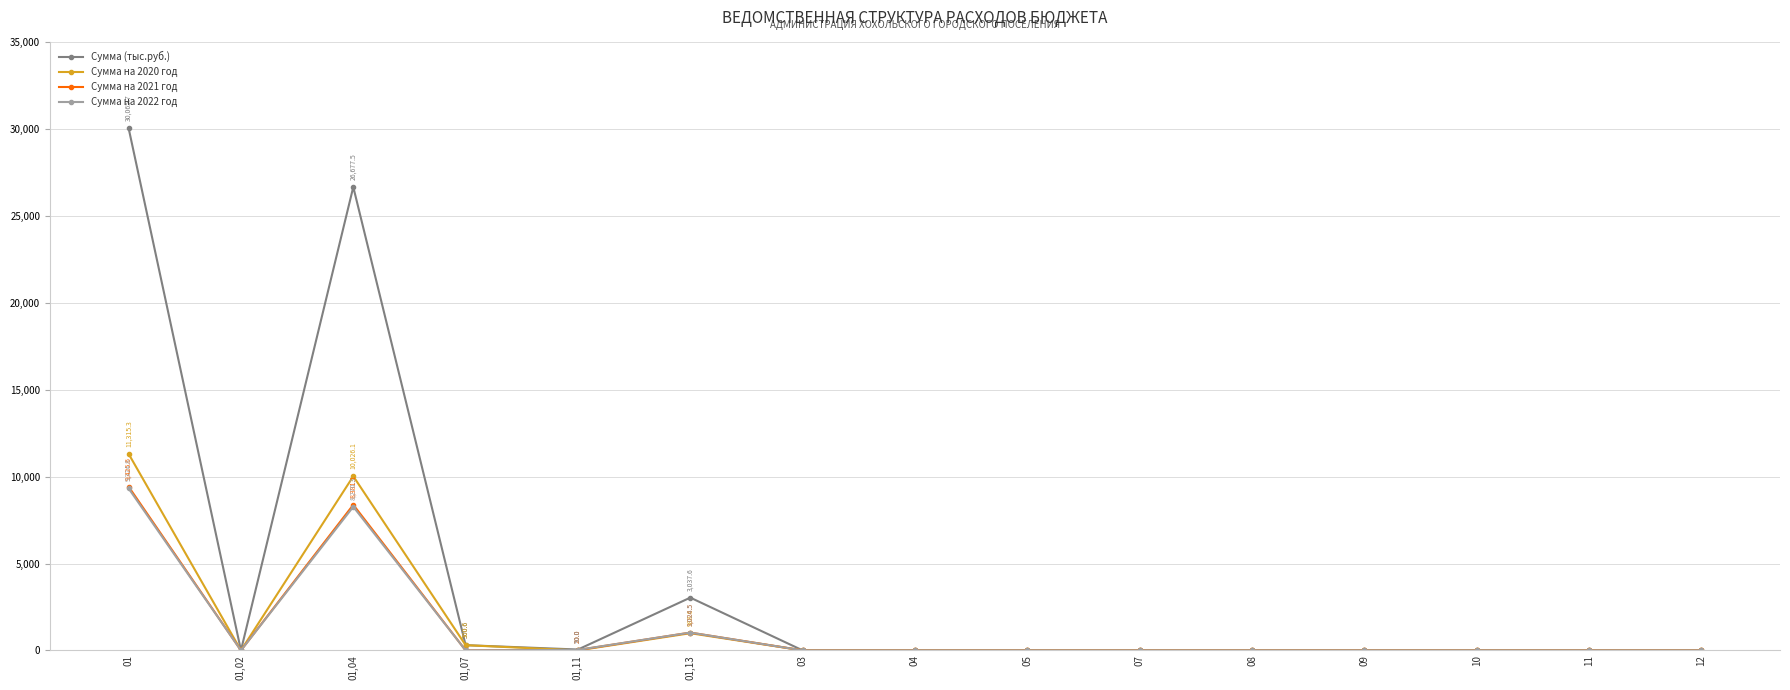

Which series changed the most between 01 and 07?

Сумма (тыс.руб.)